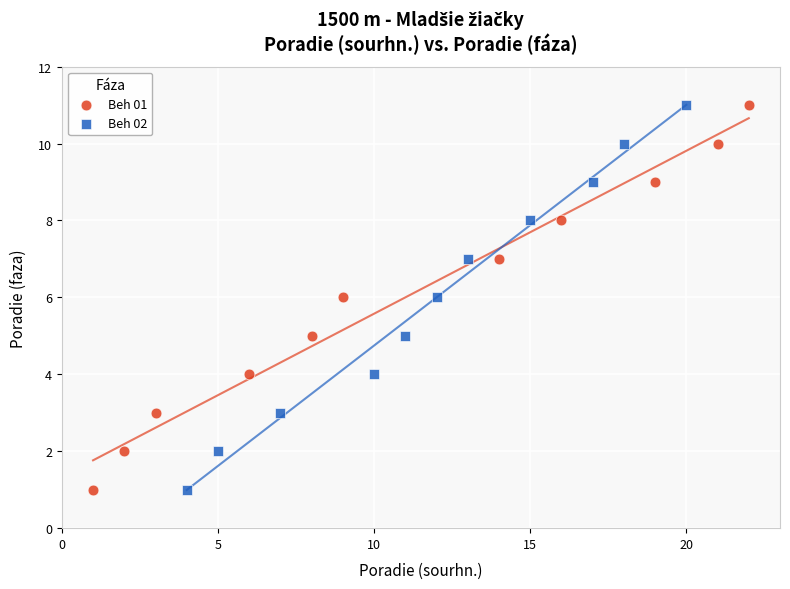

What are all the series names shown in the legend?

Beh 01, Beh 02